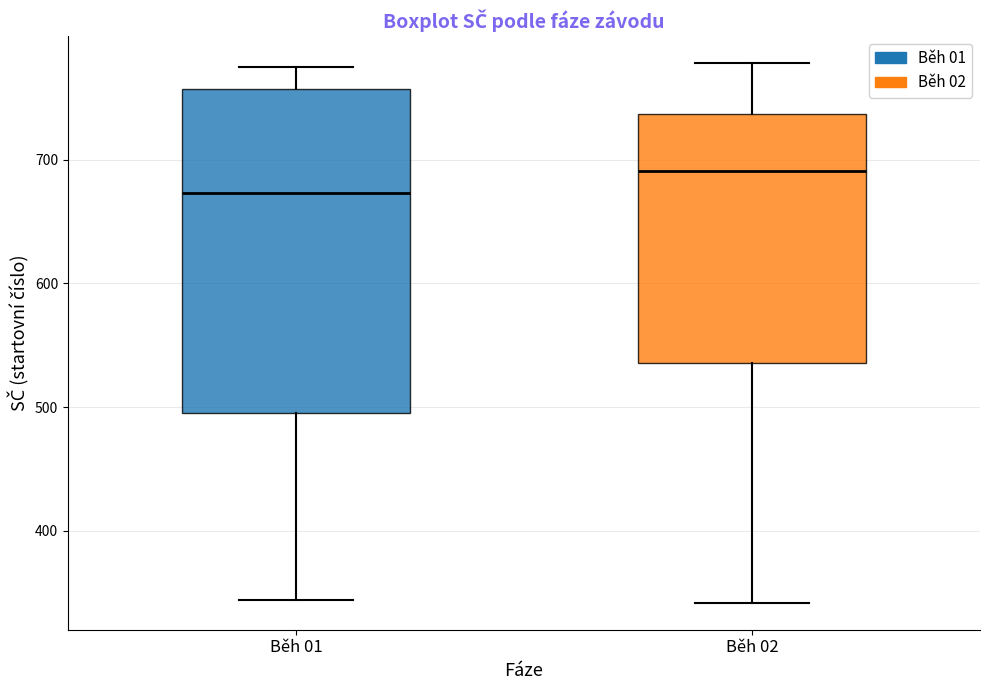

Where does the median line of the box for Běh 01 sit on the y-axis? The values are not printed on the chart, so give them approximately, as read against the axis.

670